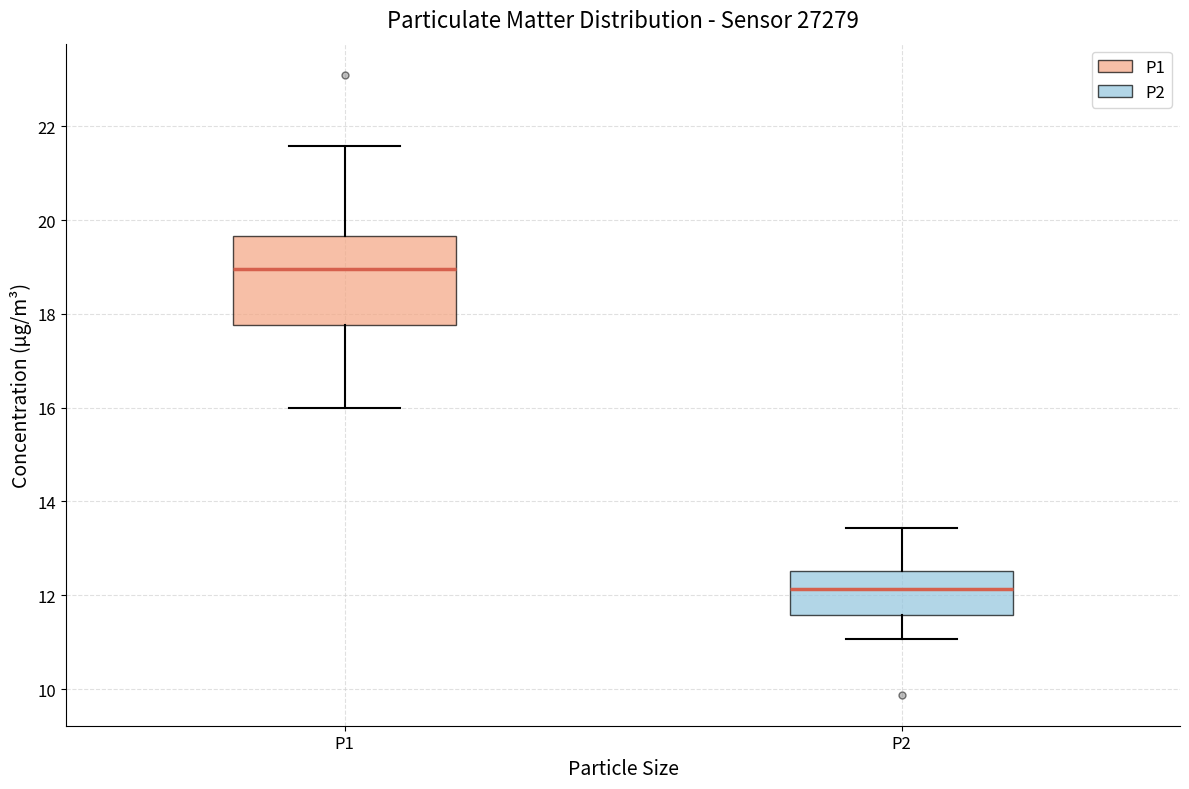

Reading left to right, transcribe this box plot: for each box, give where its median line is, the range the box spans, and where its two whiskers end, as read against the y-axis. The values are not printed on the chart, so give them approximately, as read against the axis.

P1: median 19.0, box 17.8 to 19.6, whiskers 16.0 to 21.6
P2: median 12.2, box 11.6 to 12.6, whiskers 11.0 to 13.4